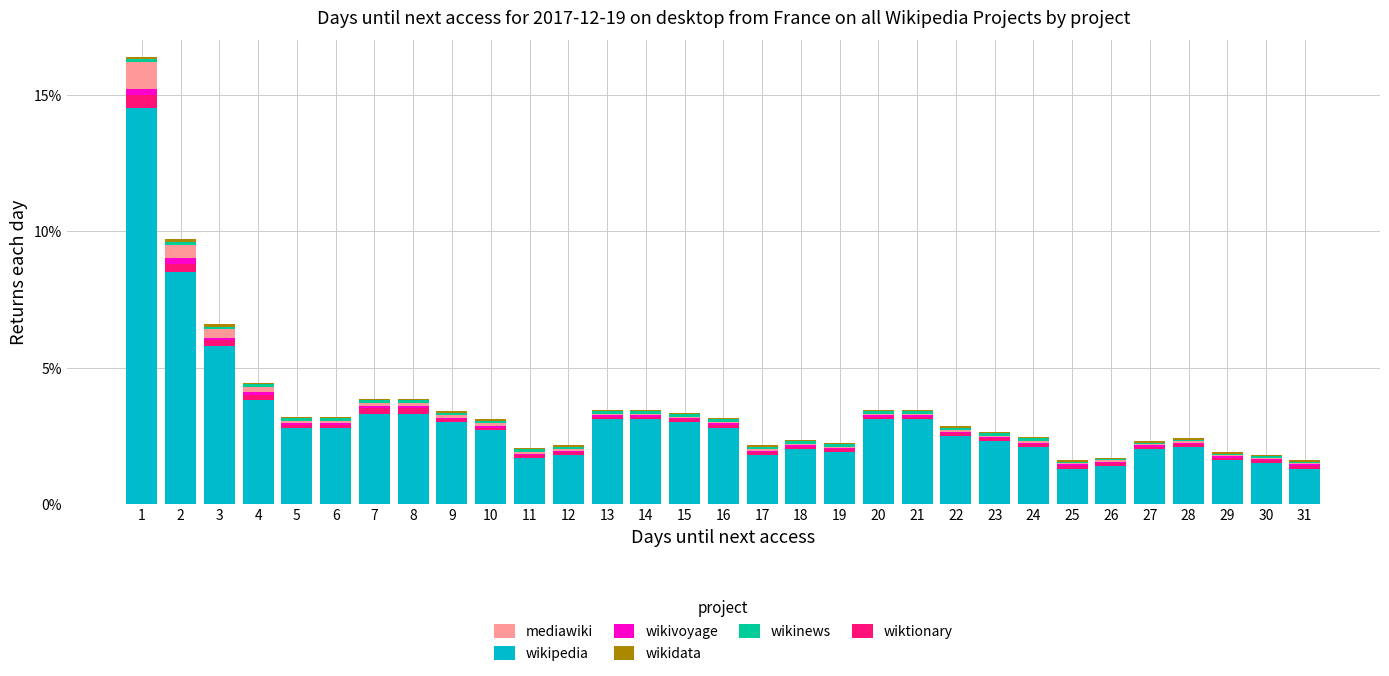

The wikipedia series shows 2.0 at 27. True or false?

True